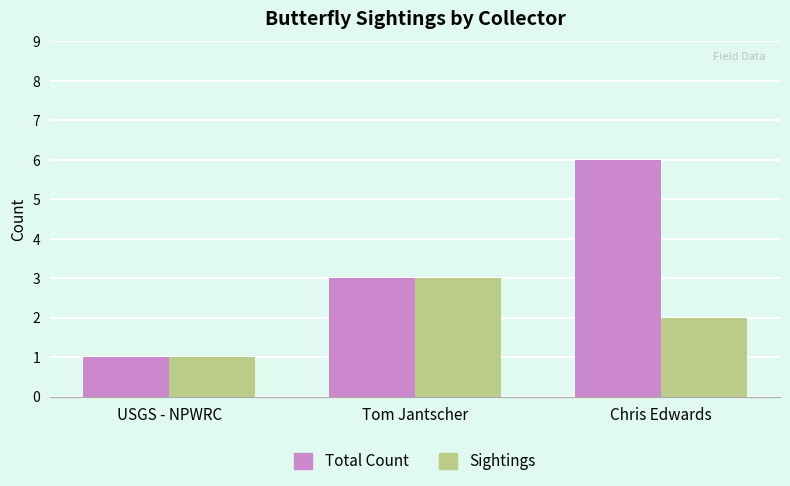

True or false: Total Count has a value of 4 at Tom Jantscher.

False